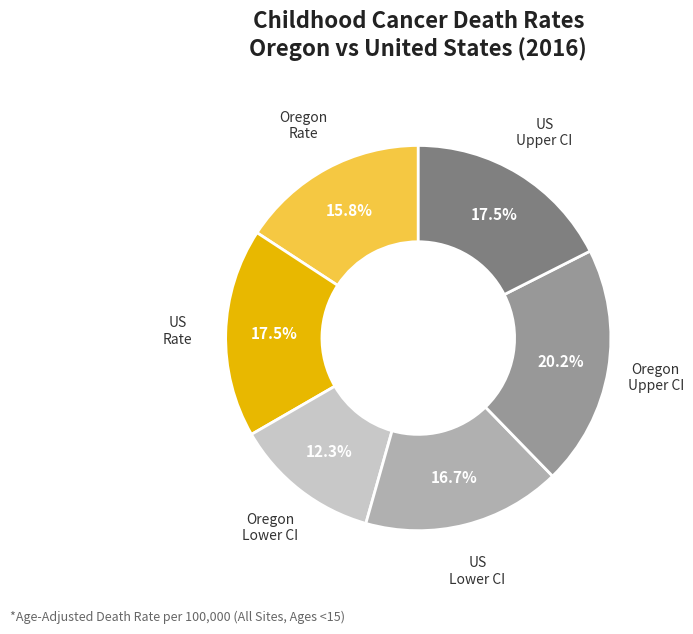

Approximately how many times larger is the value at US Upper CI compared to Oregon Lower CI?

1.4